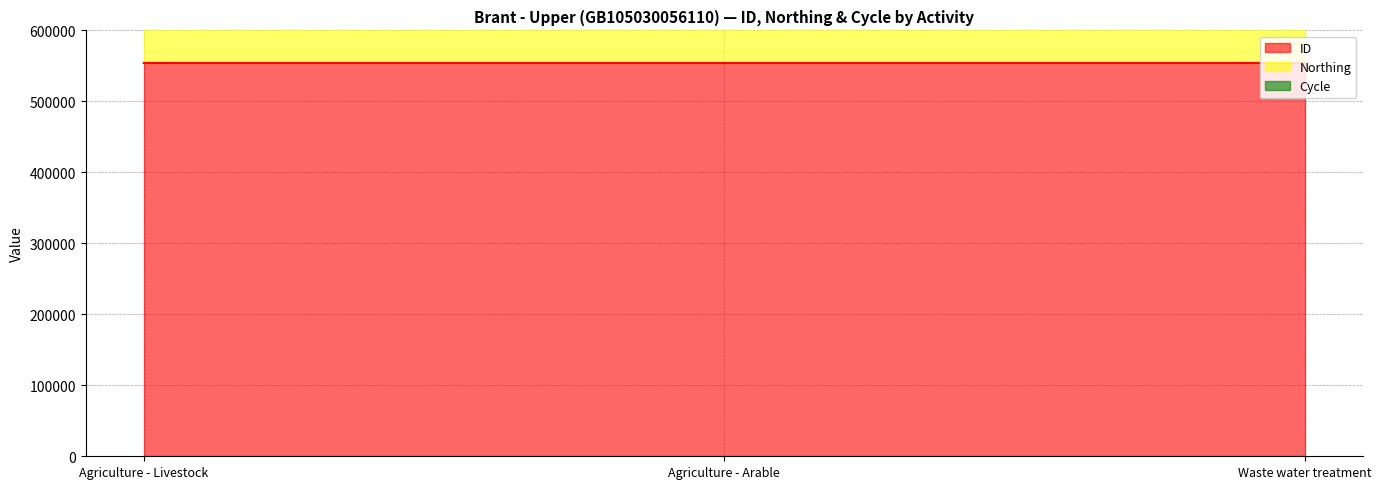

Reading left to right, what are all the values shown in this chart?

ID: 554139	554138	554136
Northing: 349530	349530	349530
Cycle: 3	3	3